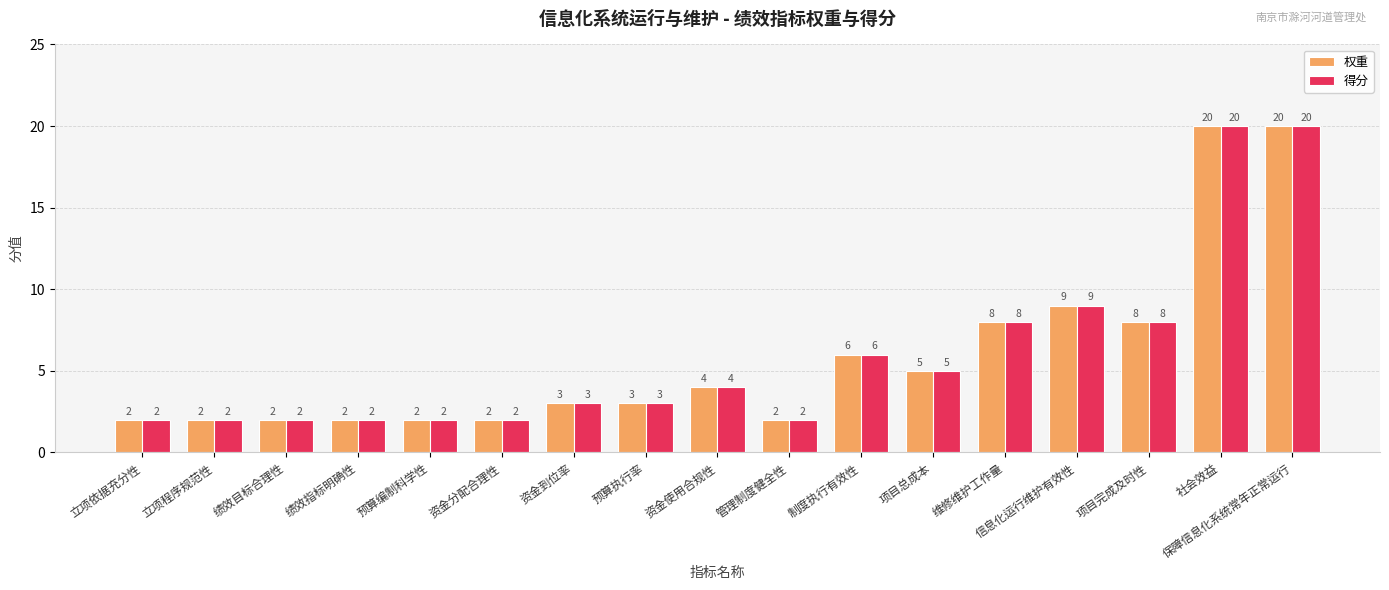

True or false: 得分 has a value of 3 at 预算执行率.

True